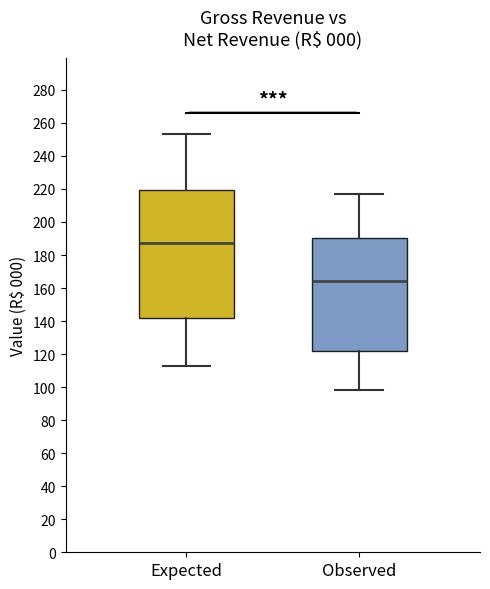

Reading left to right, transcribe this box plot: for each box, give where its median line is, the range the box spans, and where its two whiskers end, as read against the y-axis. The values are not printed on the chart, so give them approximately, as read against the axis.

Expected: median 188, box 142 to 220, whiskers 112 to 254
Observed: median 164, box 122 to 190, whiskers 98 to 216